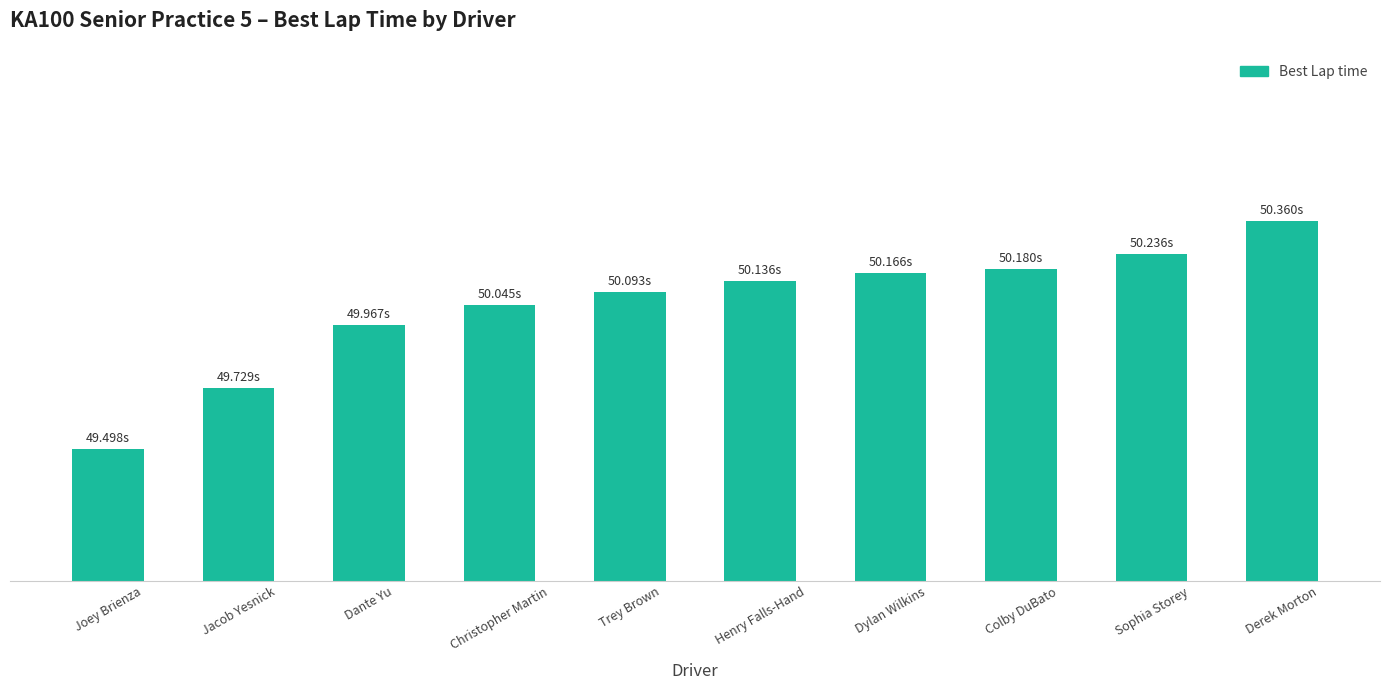

What is the difference between the maximum and minimum values?

0.9